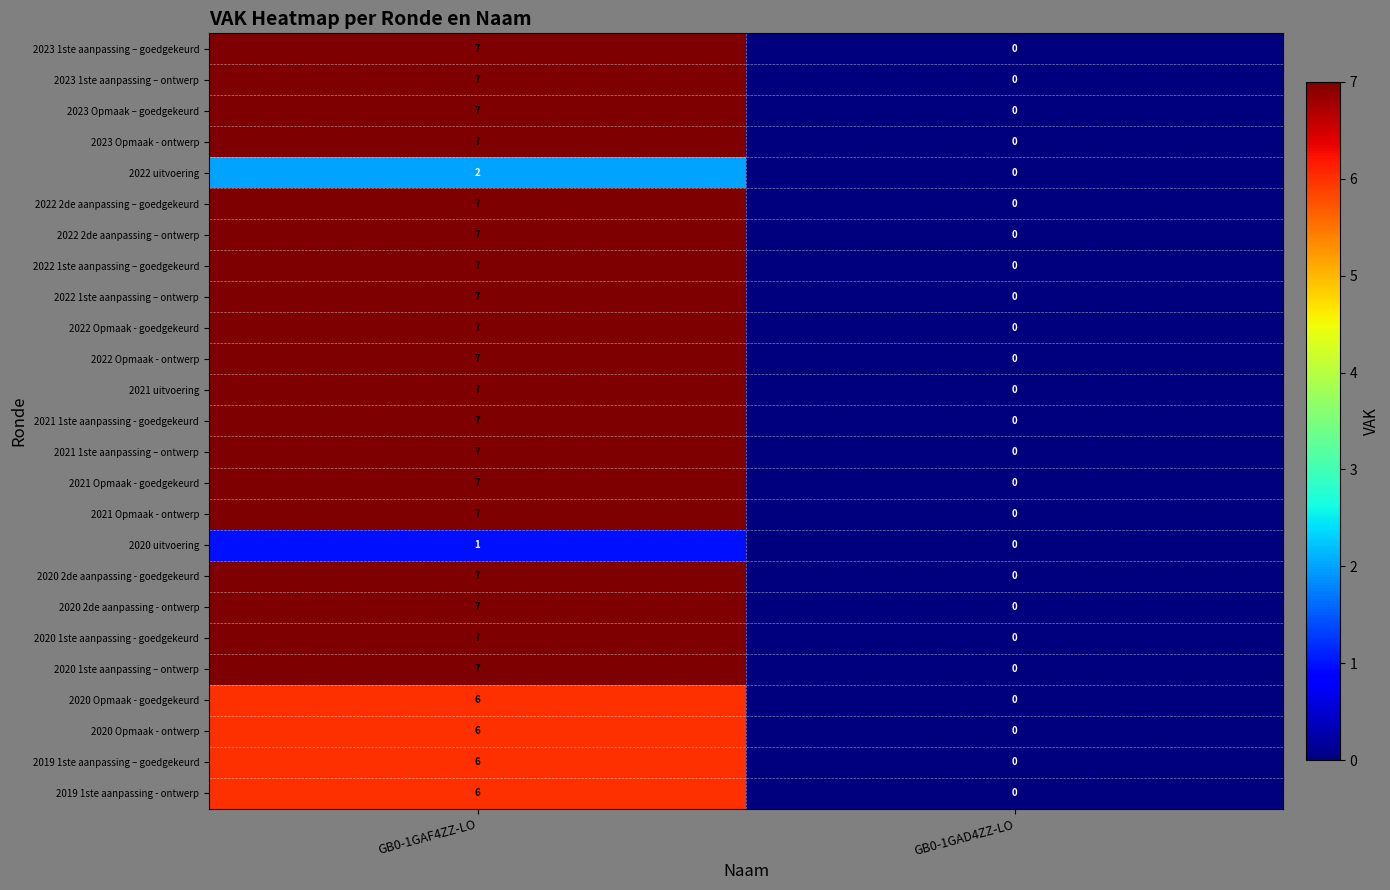

Rank the categories by 2022 Opmaak - ontwerp value from highest to lowest.

GB0-1GAF4ZZ-LO, GB0-1GAD4ZZ-LO